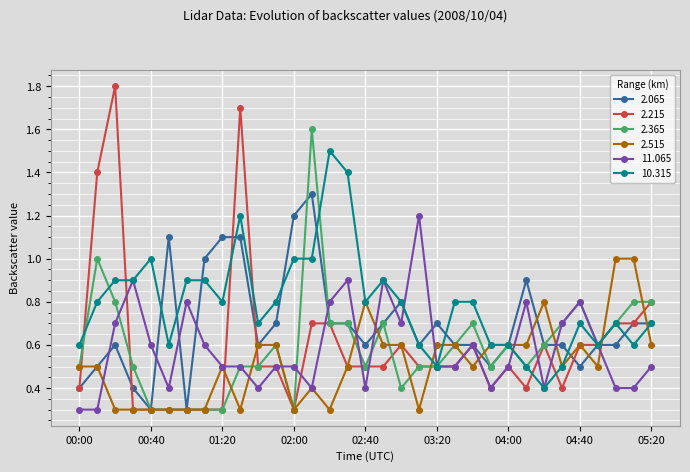

What is the minimum value for 2.215?

0.3